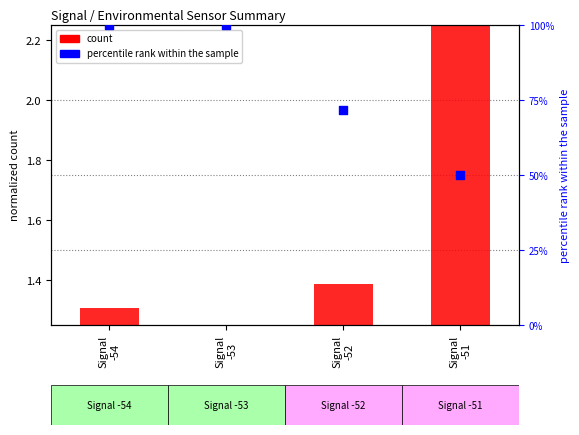

At how many categories does at least one series exceed 89?

2